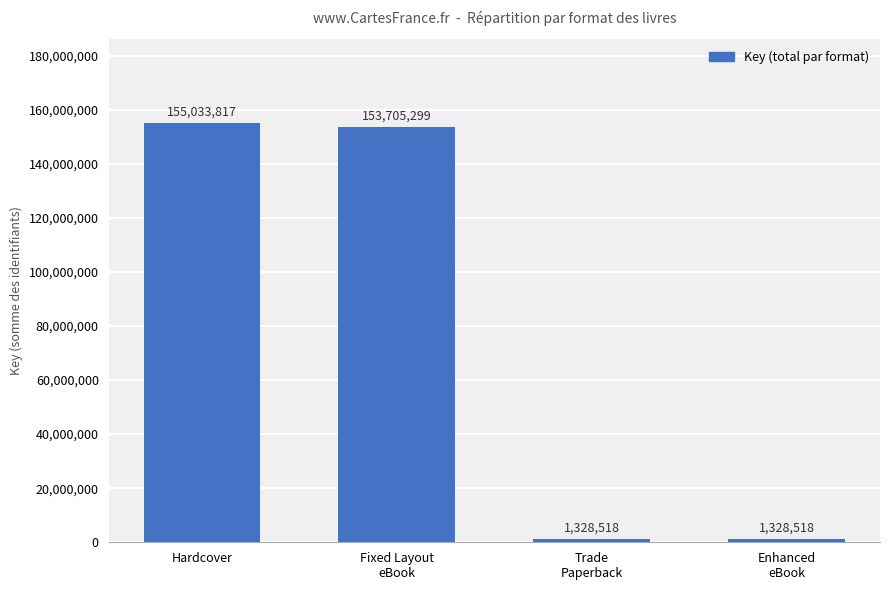

What is the sum of all values?

311396152